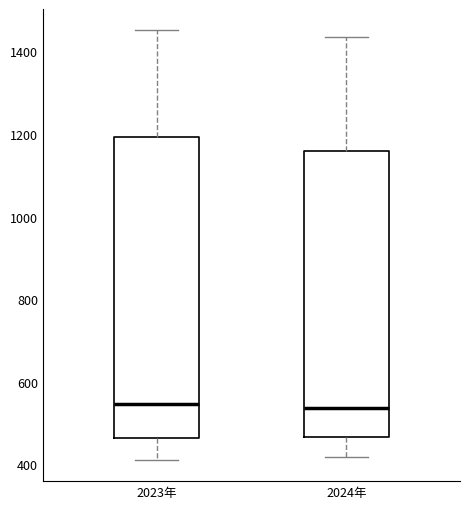

Where does the median line of the box for 2024年 sit on the y-axis? The values are not printed on the chart, so give them approximately, as read against the axis.

540